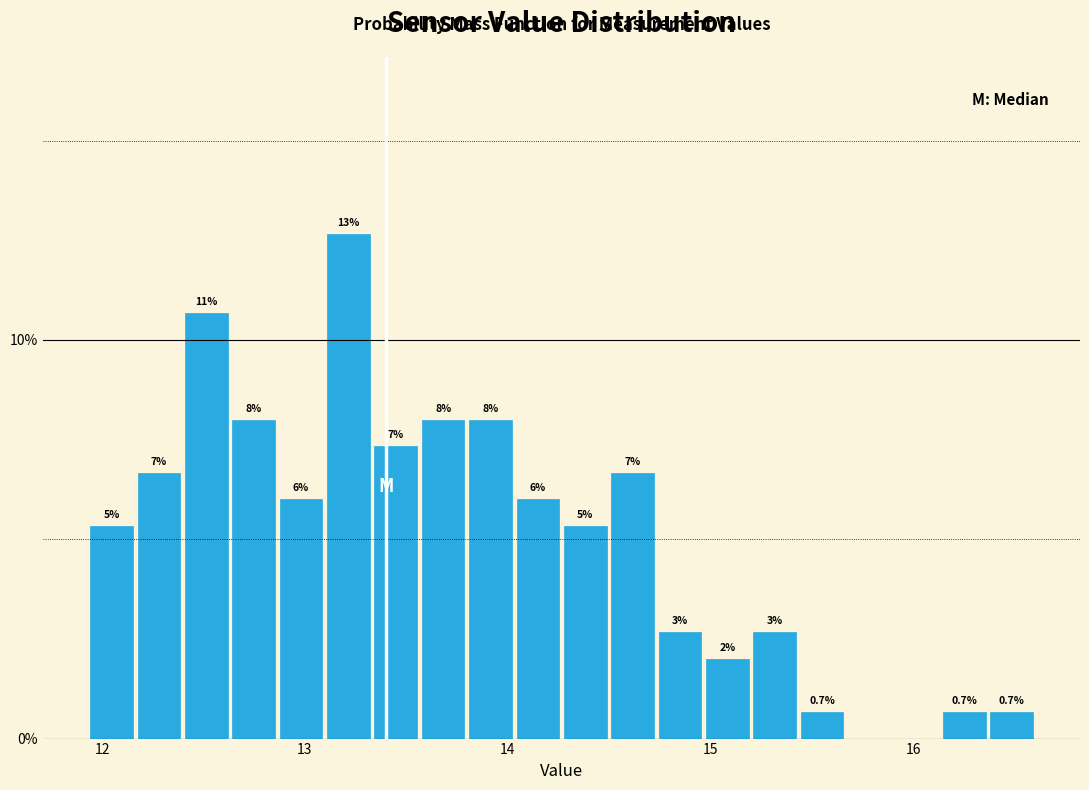

Around what value on the x-axis is the tallest bar? Give the approximate position of its centre, as read against the axis.

13.2